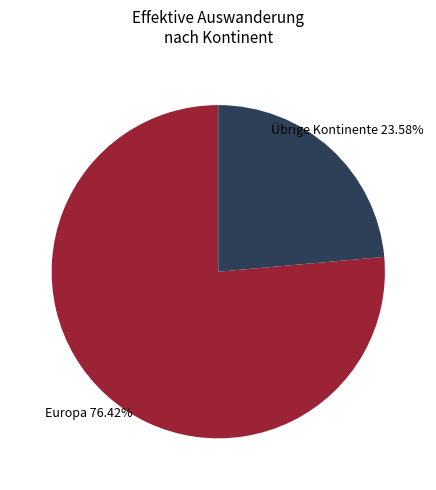

To the nearest percent, what is the difference between the largest and smallest slice percentages?

53%